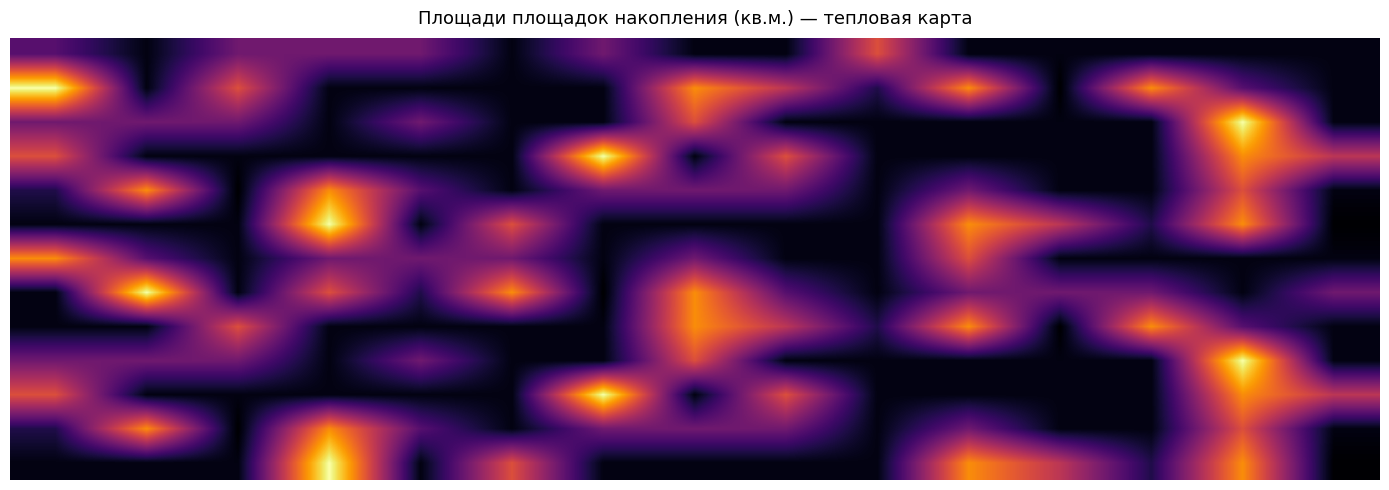

Count the number of categories in the chart.

15